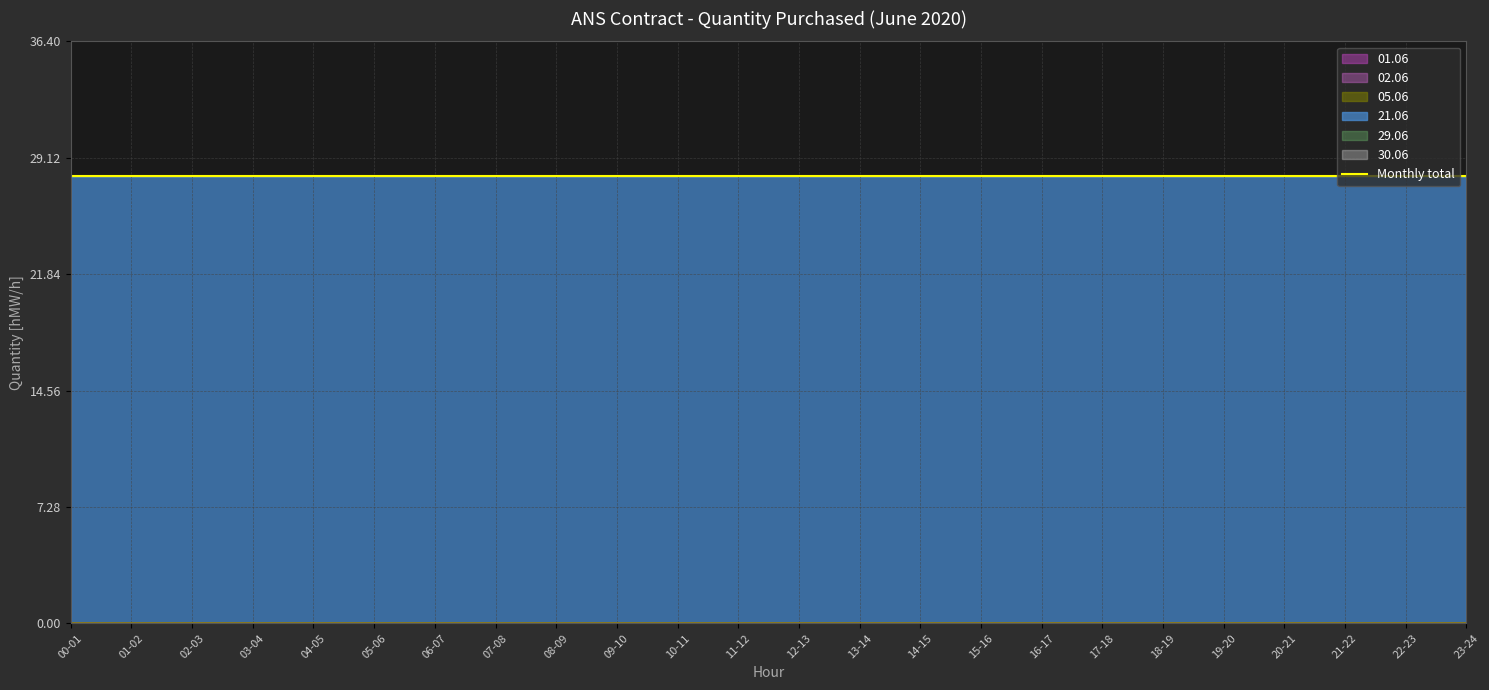

Rank the categories by 21.06 value from highest to lowest.

00-01, 01-02, 02-03, 03-04, 04-05, 05-06, 06-07, 07-08, 08-09, 09-10, 10-11, 11-12, 12-13, 13-14, 14-15, 15-16, 16-17, 17-18, 18-19, 19-20, 20-21, 21-22, 22-23, 23-24